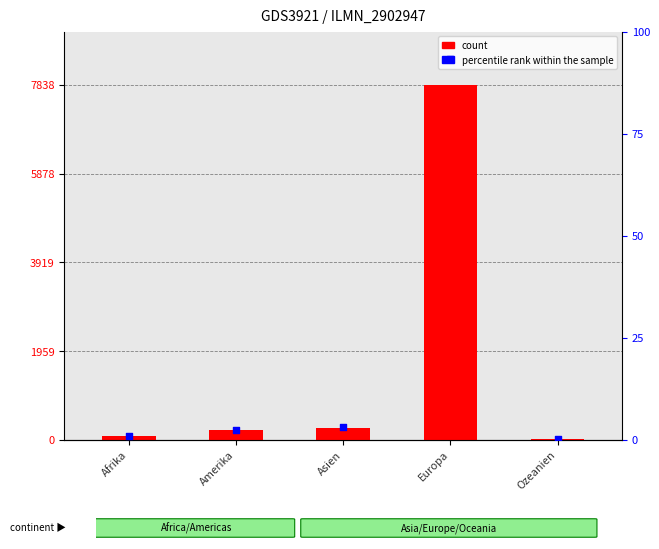

Is the value of percentile rank within the sample at Afrika greater than the value of count at Afrika?

No